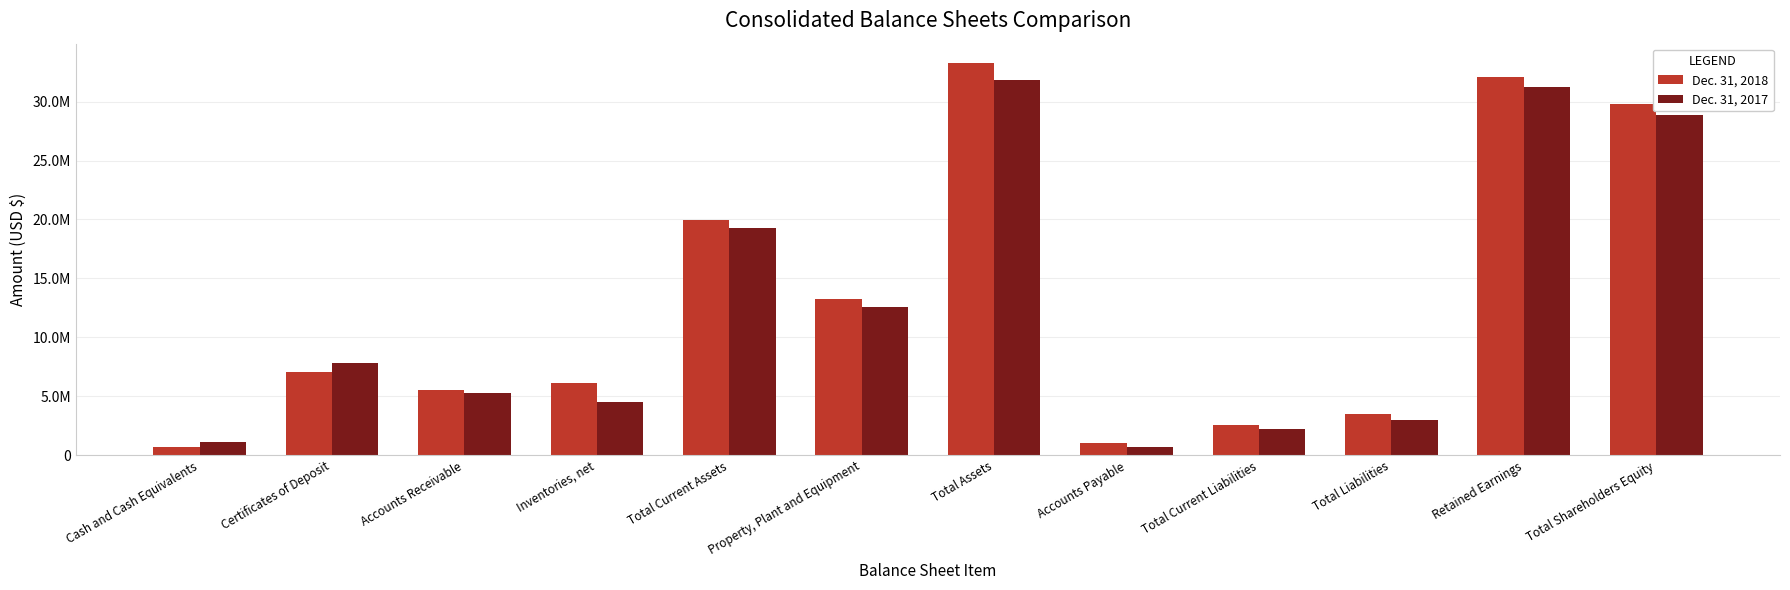

What are all the series names shown in the legend?

Dec. 31, 2018, Dec. 31, 2017